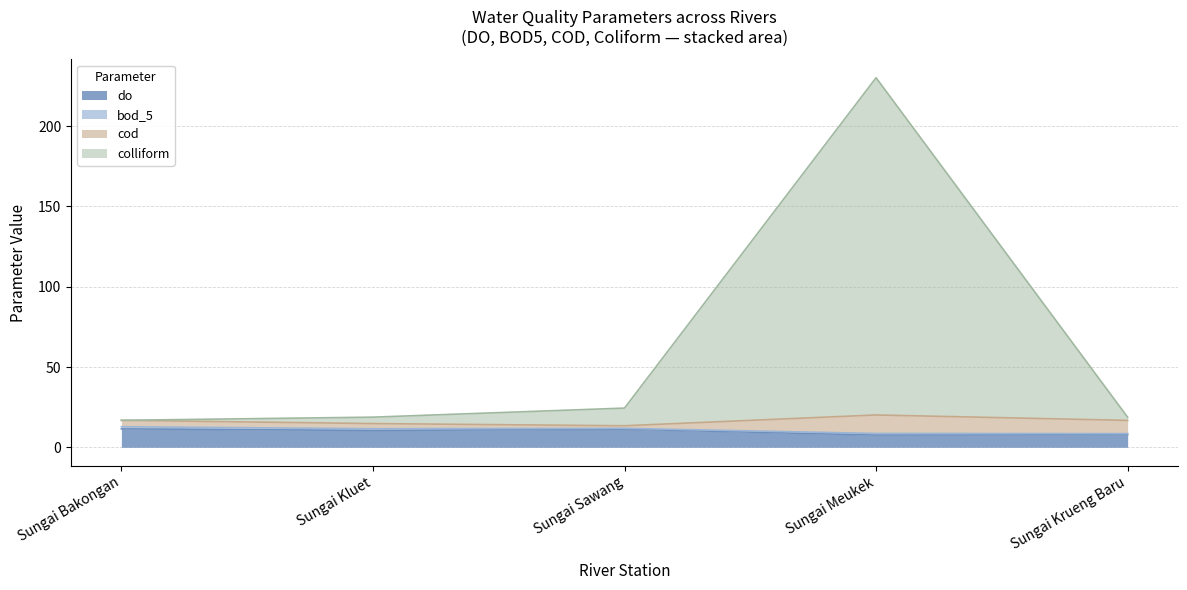

What is the lowest value of the do series?

7.6